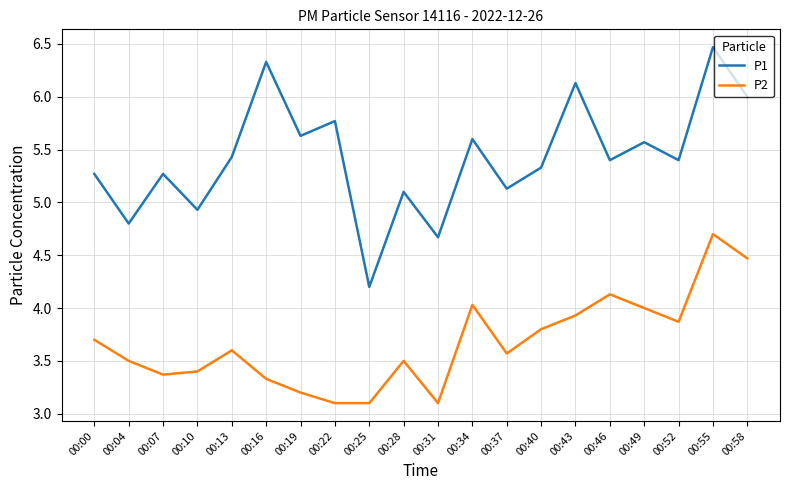

What is the difference between the maximum and minimum values in the P2 series?

1.6